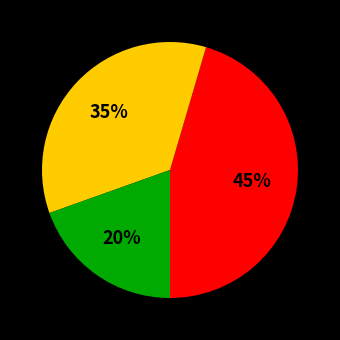

To the nearest percent, what is the average slice percentage?

33%